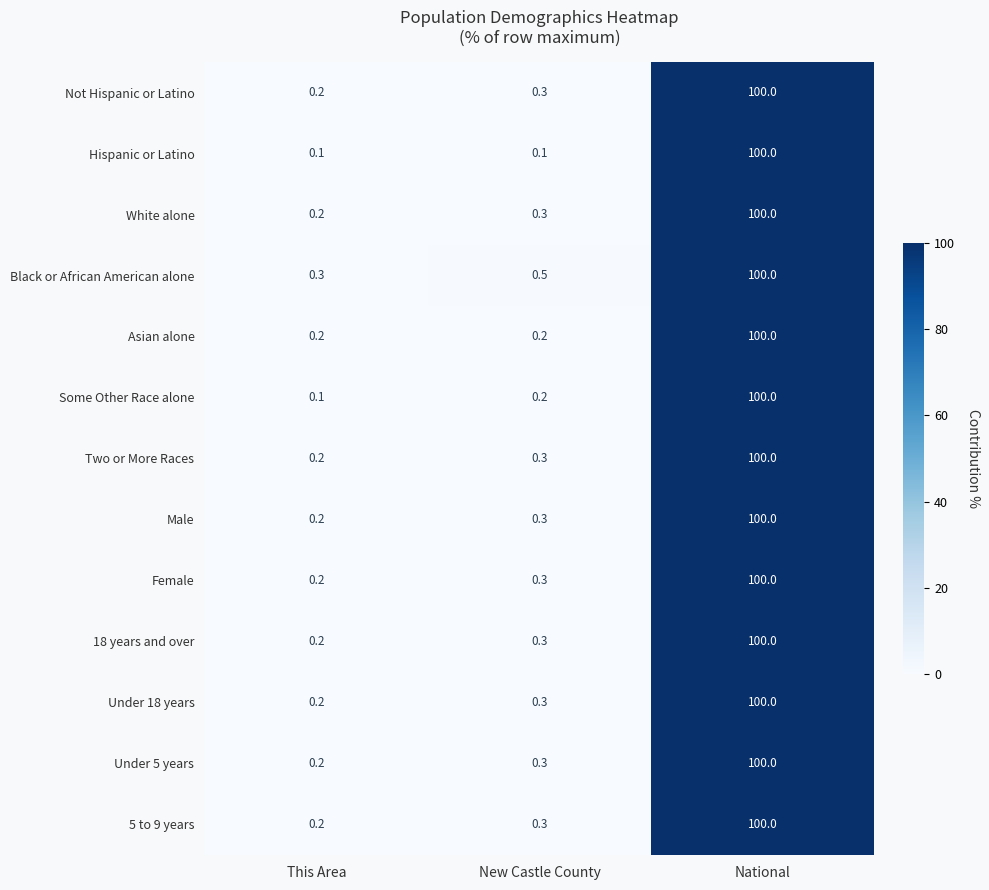

The Some Other Race alone series shows 20.7 at National. True or false?

False